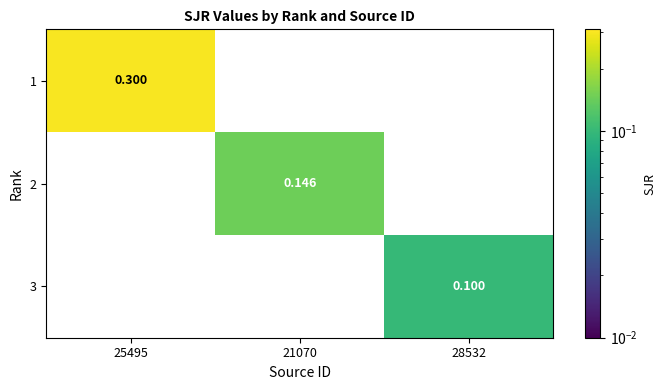

Which series has the largest range (max minus min)?

1